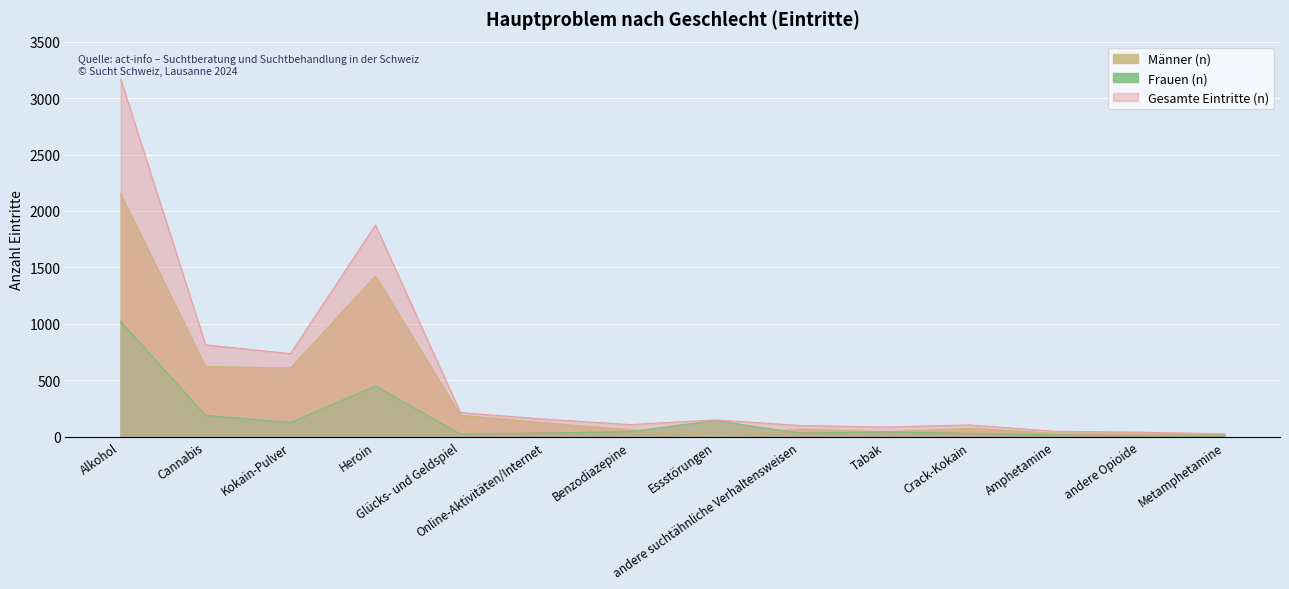

Which series has the largest total across all categories?

Gesamte Eintritte (n)